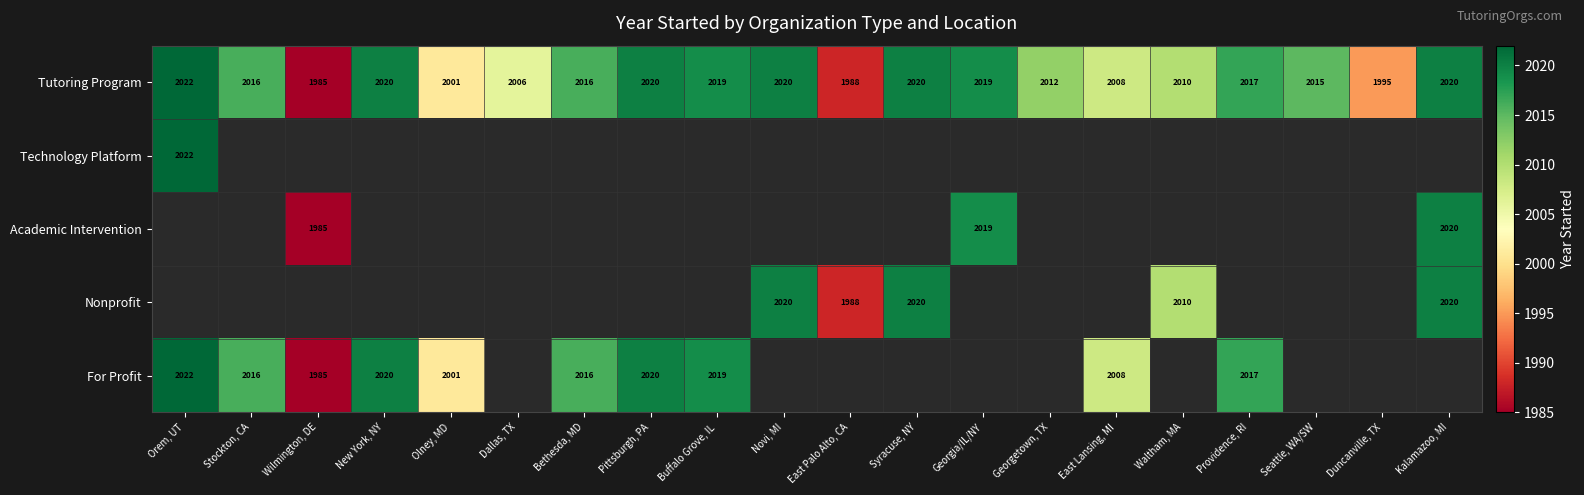

True or false: Tutoring Program has a value of 2019 at Georgia/IL/NY.

True